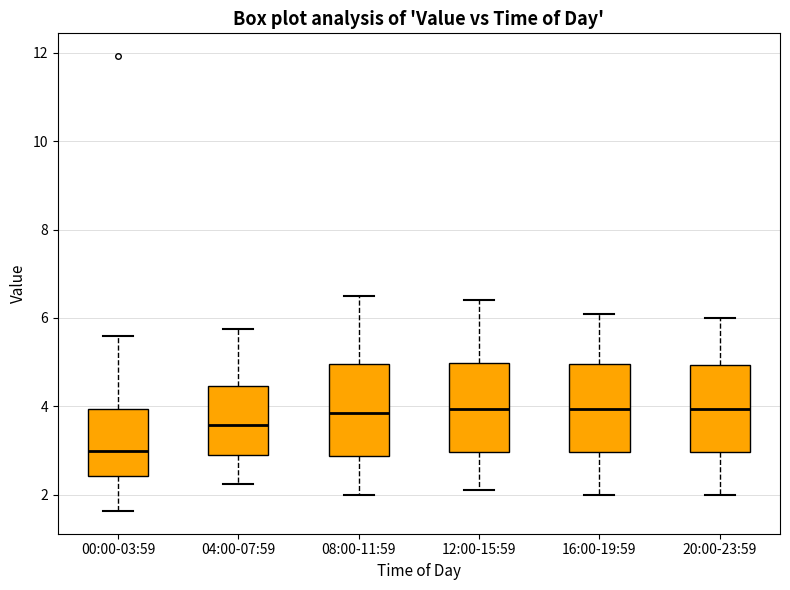

Reading left to right, transcribe this box plot: for each box, give where its median line is, the range the box spans, and where its two whiskers end, as read against the y-axis. The values are not printed on the chart, so give them approximately, as read against the axis.

00:00-03:59: median 3.0, box 2.4 to 4.0, whiskers 1.6 to 5.6
04:00-07:59: median 3.6, box 2.8 to 4.4, whiskers 2.2 to 5.8
08:00-11:59: median 3.8, box 2.8 to 5.0, whiskers 2.0 to 6.6
12:00-15:59: median 4.0, box 3.0 to 5.0, whiskers 2.2 to 6.4
16:00-19:59: median 4.0, box 3.0 to 5.0, whiskers 2.0 to 6.2
20:00-23:59: median 4.0, box 3.0 to 5.0, whiskers 2.0 to 6.0